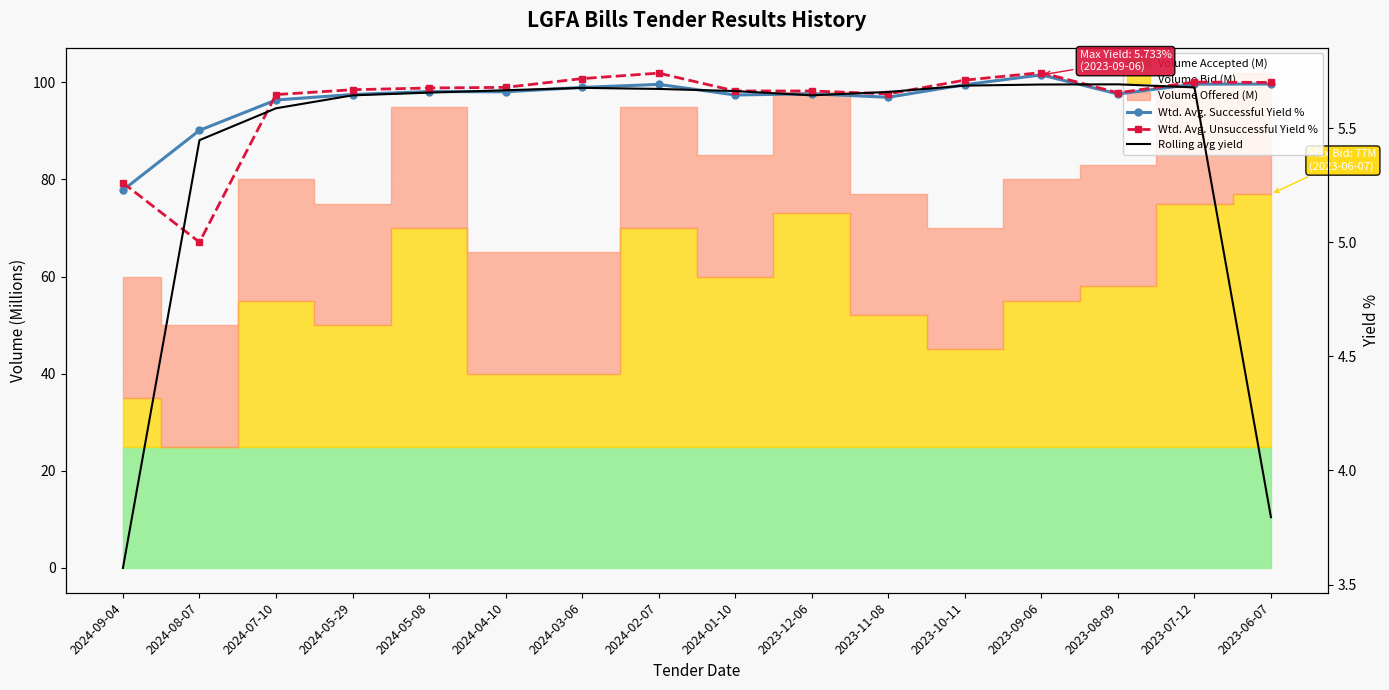

How many intersections are there between Wtd. Avg. Unsuccessful Yield % and Wtd. Avg. Successful Yield %?

2